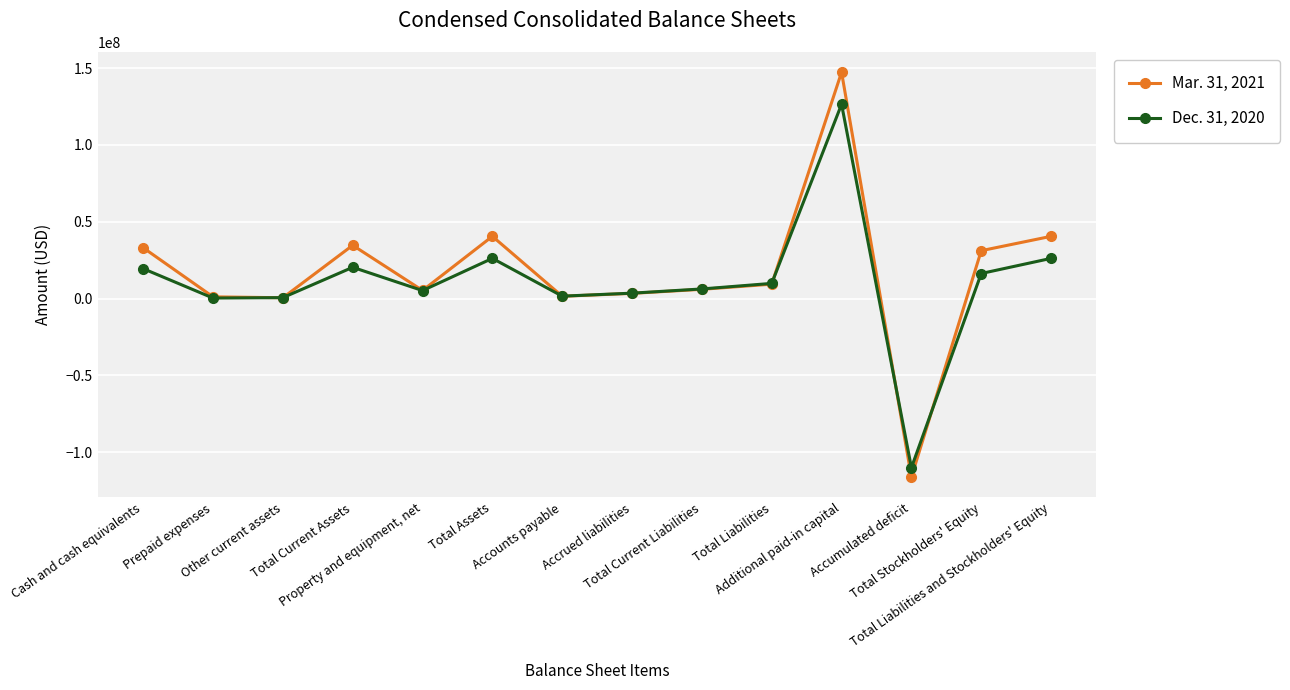

What is the total value across all series at Prepaid expenses?

1399149